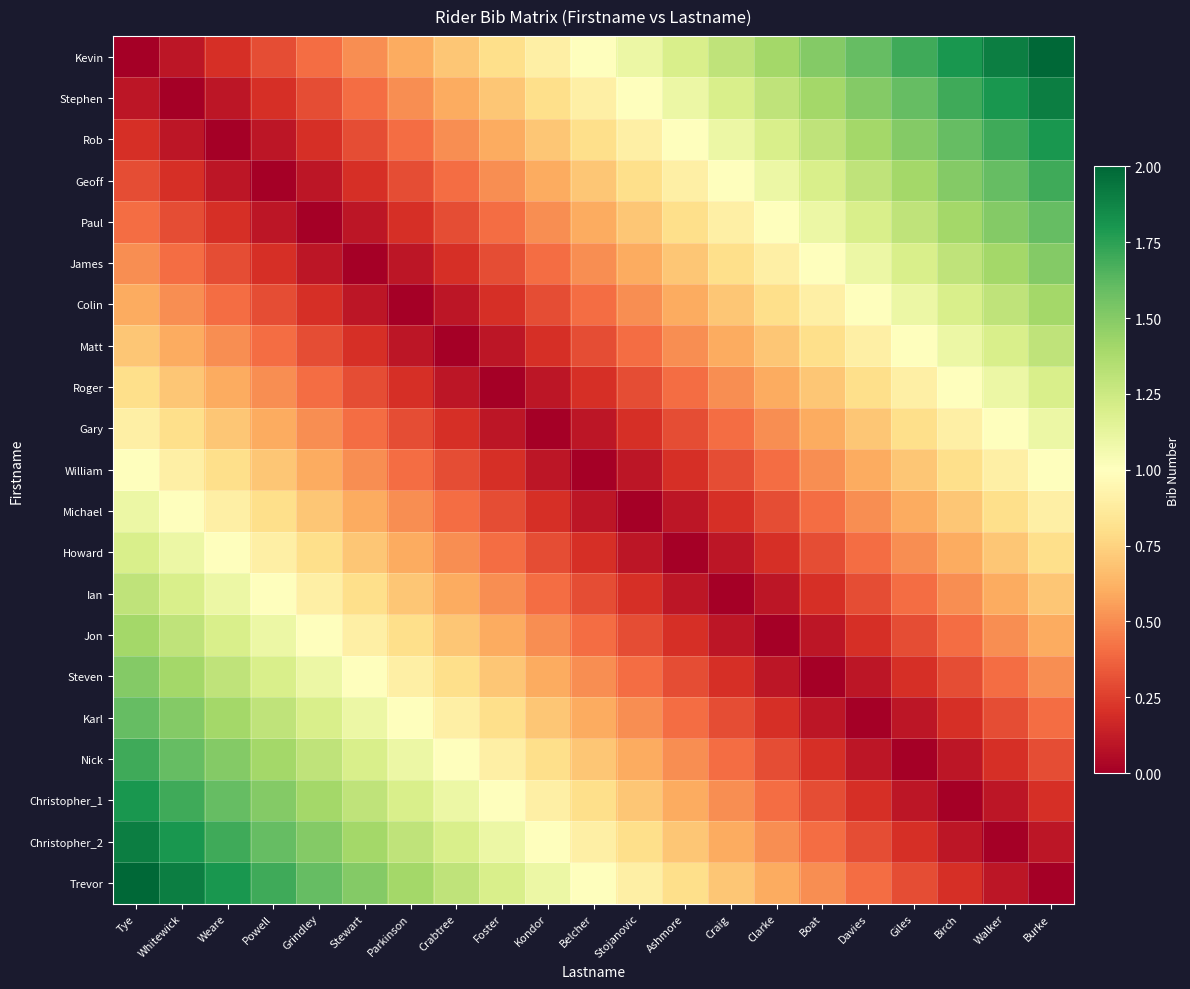

Reading left to right, what are all the values shown in this chart?

Kevin: Tye=0.0	Whitewick=0.1	Weare=0.2	Powell=0.3	Grindley=0.4	Stewart=0.5	Parkinson=0.6	Crabtree=0.7	Foster=0.8	Kondor=0.9	Belcher=1.0	Stojanovic=1.1	Ashmore=1.2	Craig=1.3	Clarke=1.4	Boat=1.5	Davies=1.6	Giles=1.7	Birch=1.8	Walker=1.9	Burke=2.0
Stephen: Tye=0.1	Whitewick=0.0	Weare=0.1	Powell=0.2	Grindley=0.3	Stewart=0.4	Parkinson=0.5	Crabtree=0.6	Foster=0.7	Kondor=0.8	Belcher=0.9	Stojanovic=1.0	Ashmore=1.1	Craig=1.2	Clarke=1.3	Boat=1.4	Davies=1.5	Giles=1.6	Birch=1.7	Walker=1.8	Burke=1.9
Rob: Tye=0.2	Whitewick=0.1	Weare=0.0	Powell=0.1	Grindley=0.2	Stewart=0.3	Parkinson=0.4	Crabtree=0.5	Foster=0.6	Kondor=0.7	Belcher=0.8	Stojanovic=0.9	Ashmore=1.0	Craig=1.1	Clarke=1.2	Boat=1.3	Davies=1.4	Giles=1.5	Birch=1.6	Walker=1.7	Burke=1.8
Geoff: Tye=0.3	Whitewick=0.2	Weare=0.1	Powell=0.0	Grindley=0.1	Stewart=0.2	Parkinson=0.3	Crabtree=0.4	Foster=0.5	Kondor=0.6	Belcher=0.7	Stojanovic=0.8	Ashmore=0.9	Craig=1.0	Clarke=1.1	Boat=1.2	Davies=1.3	Giles=1.4	Birch=1.5	Walker=1.6	Burke=1.7
Paul: Tye=0.4	Whitewick=0.3	Weare=0.2	Powell=0.1	Grindley=0.0	Stewart=0.1	Parkinson=0.2	Crabtree=0.3	Foster=0.4	Kondor=0.5	Belcher=0.6	Stojanovic=0.7	Ashmore=0.8	Craig=0.9	Clarke=1.0	Boat=1.1	Davies=1.2	Giles=1.3	Birch=1.4	Walker=1.5	Burke=1.6
James: Tye=0.5	Whitewick=0.4	Weare=0.3	Powell=0.2	Grindley=0.1	Stewart=0.0	Parkinson=0.1	Crabtree=0.2	Foster=0.3	Kondor=0.4	Belcher=0.5	Stojanovic=0.6	Ashmore=0.7	Craig=0.8	Clarke=0.9	Boat=1.0	Davies=1.1	Giles=1.2	Birch=1.3	Walker=1.4	Burke=1.5
Colin: Tye=0.6	Whitewick=0.5	Weare=0.4	Powell=0.3	Grindley=0.2	Stewart=0.1	Parkinson=0.0	Crabtree=0.1	Foster=0.2	Kondor=0.3	Belcher=0.4	Stojanovic=0.5	Ashmore=0.6	Craig=0.7	Clarke=0.8	Boat=0.9	Davies=1.0	Giles=1.1	Birch=1.2	Walker=1.3	Burke=1.4
Matt: Tye=0.7	Whitewick=0.6	Weare=0.5	Powell=0.4	Grindley=0.3	Stewart=0.2	Parkinson=0.1	Crabtree=0.0	Foster=0.1	Kondor=0.2	Belcher=0.3	Stojanovic=0.4	Ashmore=0.5	Craig=0.6	Clarke=0.7	Boat=0.8	Davies=0.9	Giles=1.0	Birch=1.1	Walker=1.2	Burke=1.3
Roger: Tye=0.8	Whitewick=0.7	Weare=0.6	Powell=0.5	Grindley=0.4	Stewart=0.3	Parkinson=0.2	Crabtree=0.1	Foster=0.0	Kondor=0.1	Belcher=0.2	Stojanovic=0.3	Ashmore=0.4	Craig=0.5	Clarke=0.6	Boat=0.7	Davies=0.8	Giles=0.9	Birch=1.0	Walker=1.1	Burke=1.2
Gary: Tye=0.9	Whitewick=0.8	Weare=0.7	Powell=0.6	Grindley=0.5	Stewart=0.4	Parkinson=0.3	Crabtree=0.2	Foster=0.1	Kondor=0.0	Belcher=0.1	Stojanovic=0.2	Ashmore=0.3	Craig=0.4	Clarke=0.5	Boat=0.6	Davies=0.7	Giles=0.8	Birch=0.9	Walker=1.0	Burke=1.1
William: Tye=1.0	Whitewick=0.9	Weare=0.8	Powell=0.7	Grindley=0.6	Stewart=0.5	Parkinson=0.4	Crabtree=0.3	Foster=0.2	Kondor=0.1	Belcher=0.0	Stojanovic=0.1	Ashmore=0.2	Craig=0.3	Clarke=0.4	Boat=0.5	Davies=0.6	Giles=0.7	Birch=0.8	Walker=0.9	Burke=1.0
Michael: Tye=1.1	Whitewick=1.0	Weare=0.9	Powell=0.8	Grindley=0.7	Stewart=0.6	Parkinson=0.5	Crabtree=0.4	Foster=0.3	Kondor=0.2	Belcher=0.1	Stojanovic=0.0	Ashmore=0.1	Craig=0.2	Clarke=0.3	Boat=0.4	Davies=0.5	Giles=0.6	Birch=0.7	Walker=0.8	Burke=0.9
Howard: Tye=1.2	Whitewick=1.1	Weare=1.0	Powell=0.9	Grindley=0.8	Stewart=0.7	Parkinson=0.6	Crabtree=0.5	Foster=0.4	Kondor=0.3	Belcher=0.2	Stojanovic=0.1	Ashmore=0.0	Craig=0.1	Clarke=0.2	Boat=0.3	Davies=0.4	Giles=0.5	Birch=0.6	Walker=0.7	Burke=0.8
Ian: Tye=1.3	Whitewick=1.2	Weare=1.1	Powell=1.0	Grindley=0.9	Stewart=0.8	Parkinson=0.7	Crabtree=0.6	Foster=0.5	Kondor=0.4	Belcher=0.3	Stojanovic=0.2	Ashmore=0.1	Craig=0.0	Clarke=0.1	Boat=0.2	Davies=0.3	Giles=0.4	Birch=0.5	Walker=0.6	Burke=0.7
Jon: Tye=1.4	Whitewick=1.3	Weare=1.2	Powell=1.1	Grindley=1.0	Stewart=0.9	Parkinson=0.8	Crabtree=0.7	Foster=0.6	Kondor=0.5	Belcher=0.4	Stojanovic=0.3	Ashmore=0.2	Craig=0.1	Clarke=0.0	Boat=0.1	Davies=0.2	Giles=0.3	Birch=0.4	Walker=0.5	Burke=0.6
Steven: Tye=1.5	Whitewick=1.4	Weare=1.3	Powell=1.2	Grindley=1.1	Stewart=1.0	Parkinson=0.9	Crabtree=0.8	Foster=0.7	Kondor=0.6	Belcher=0.5	Stojanovic=0.4	Ashmore=0.3	Craig=0.2	Clarke=0.1	Boat=0.0	Davies=0.1	Giles=0.2	Birch=0.3	Walker=0.4	Burke=0.5
Karl: Tye=1.6	Whitewick=1.5	Weare=1.4	Powell=1.3	Grindley=1.2	Stewart=1.1	Parkinson=1.0	Crabtree=0.9	Foster=0.8	Kondor=0.7	Belcher=0.6	Stojanovic=0.5	Ashmore=0.4	Craig=0.3	Clarke=0.2	Boat=0.1	Davies=0.0	Giles=0.1	Birch=0.2	Walker=0.3	Burke=0.4
Nick: Tye=1.7	Whitewick=1.6	Weare=1.5	Powell=1.4	Grindley=1.3	Stewart=1.2	Parkinson=1.1	Crabtree=1.0	Foster=0.9	Kondor=0.8	Belcher=0.7	Stojanovic=0.6	Ashmore=0.5	Craig=0.4	Clarke=0.3	Boat=0.2	Davies=0.1	Giles=0.0	Birch=0.1	Walker=0.2	Burke=0.3
Christopher_1: Tye=1.8	Whitewick=1.7	Weare=1.6	Powell=1.5	Grindley=1.4	Stewart=1.3	Parkinson=1.2	Crabtree=1.1	Foster=1.0	Kondor=0.9	Belcher=0.8	Stojanovic=0.7	Ashmore=0.6	Craig=0.5	Clarke=0.4	Boat=0.3	Davies=0.2	Giles=0.1	Birch=0.0	Walker=0.1	Burke=0.2
Christopher_2: Tye=1.9	Whitewick=1.8	Weare=1.7	Powell=1.6	Grindley=1.5	Stewart=1.4	Parkinson=1.3	Crabtree=1.2	Foster=1.1	Kondor=1.0	Belcher=0.9	Stojanovic=0.8	Ashmore=0.7	Craig=0.6	Clarke=0.5	Boat=0.4	Davies=0.3	Giles=0.2	Birch=0.1	Walker=0.0	Burke=0.1
Trevor: Tye=2.0	Whitewick=1.9	Weare=1.8	Powell=1.7	Grindley=1.6	Stewart=1.5	Parkinson=1.4	Crabtree=1.3	Foster=1.2	Kondor=1.1	Belcher=1.0	Stojanovic=0.9	Ashmore=0.8	Craig=0.7	Clarke=0.6	Boat=0.5	Davies=0.4	Giles=0.3	Birch=0.2	Walker=0.1	Burke=0.0